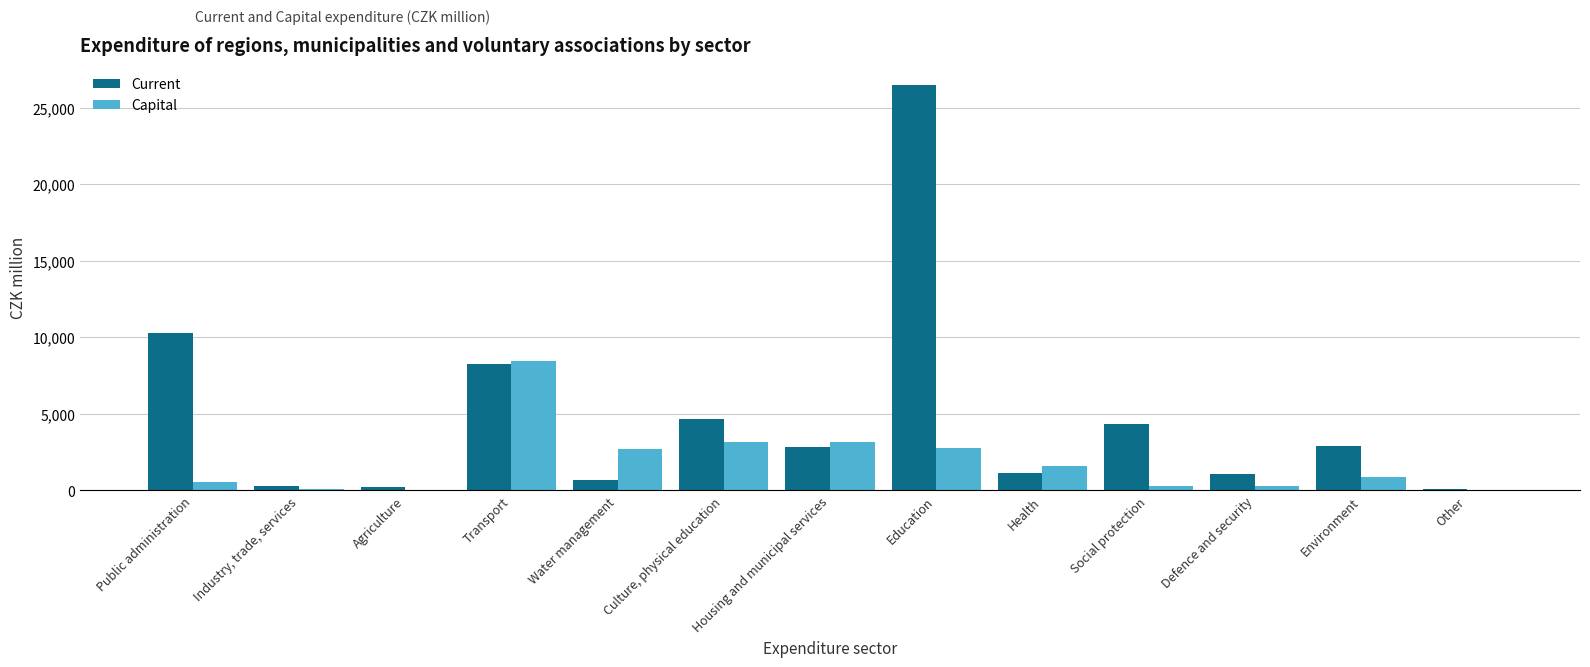

What is the sum of the Capital values at Education and Industry, trade, services?

2841.7